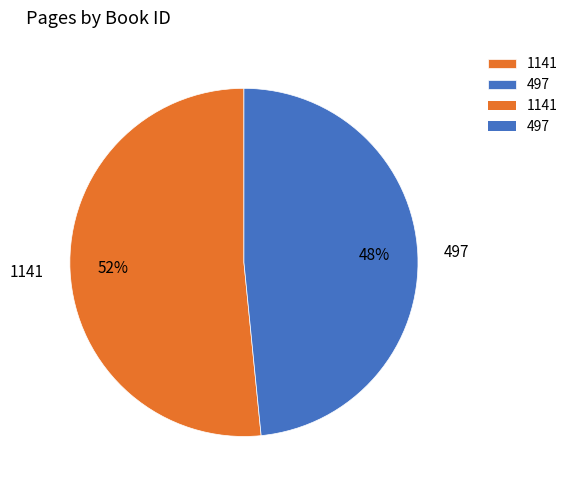

Do 1141 and 497 together represent more than half of the pie?

Yes